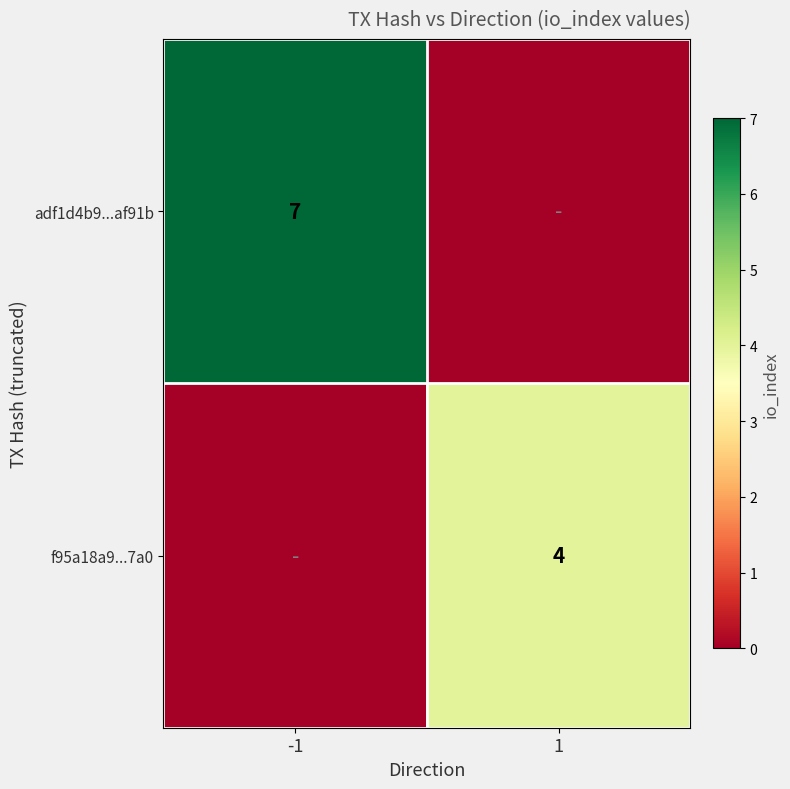

At which category is the sum across all series the highest?

-1